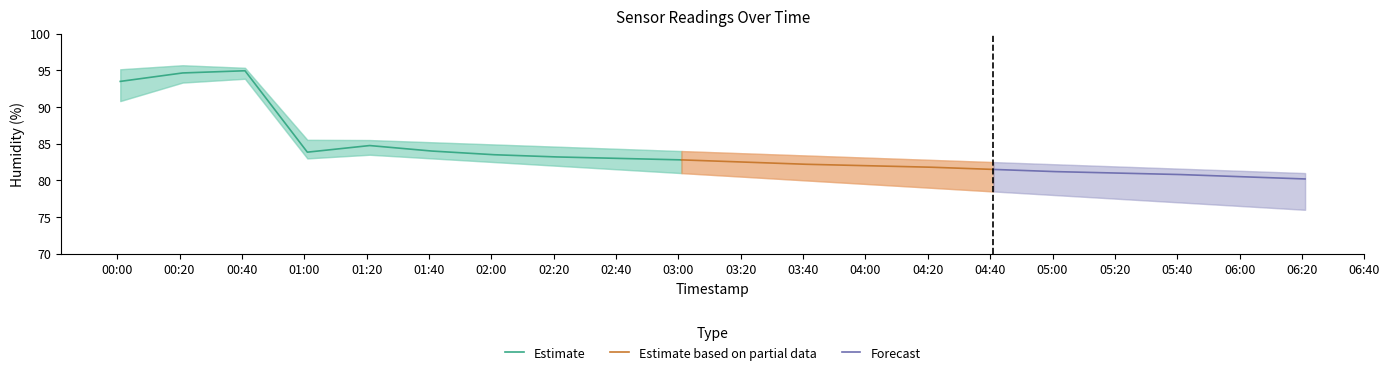

True or false: temperature_lower and humidity_lower intersect in this chart.

False